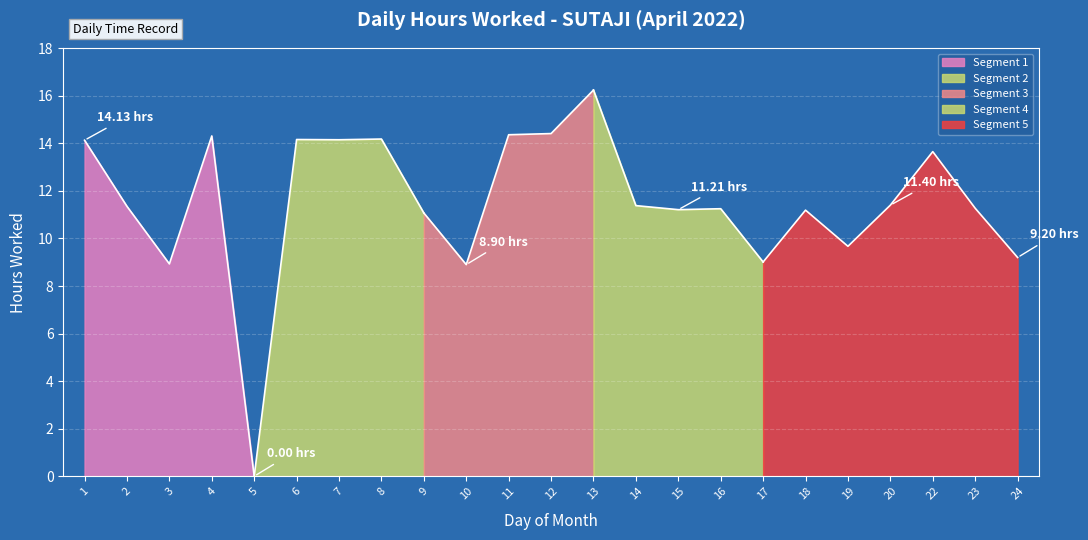

How many lines are shown in the chart?

1